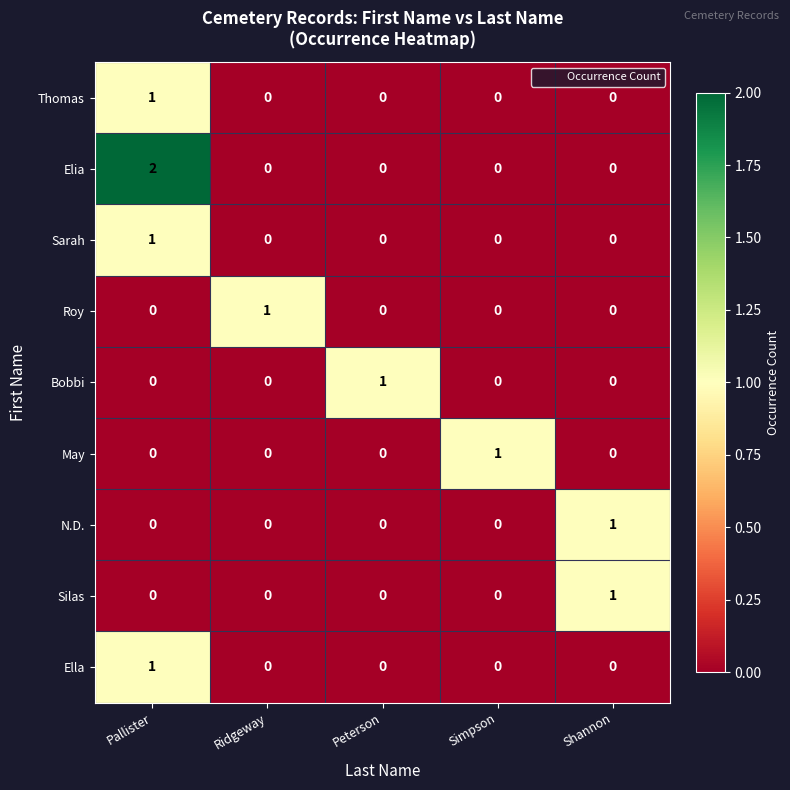

Which category has the highest value in the Sarah series?

Pallister